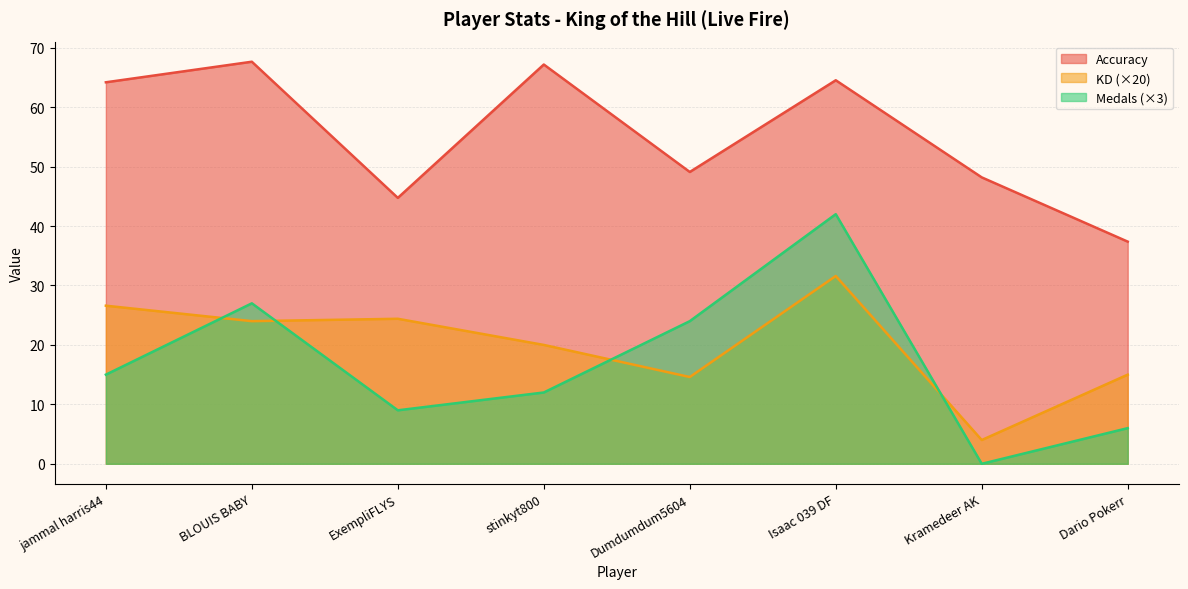

At which category does Accuracy reach its first local valley?

ExempliFLYS